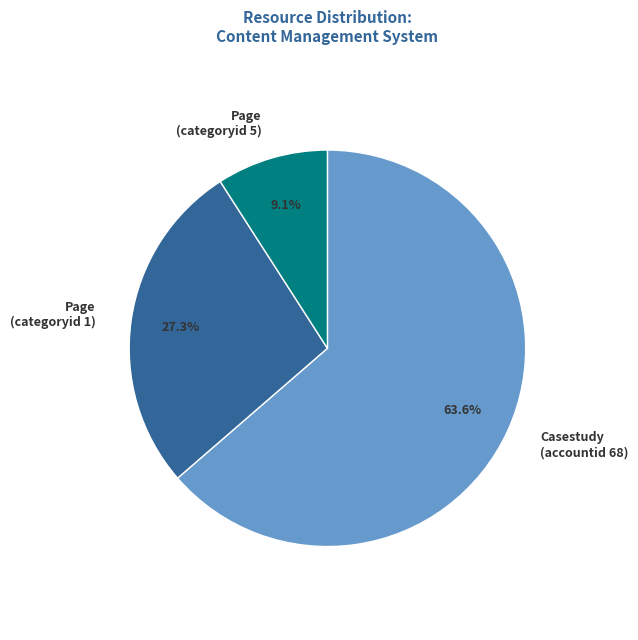

Which slice is the smallest?

Page (categoryid 5)